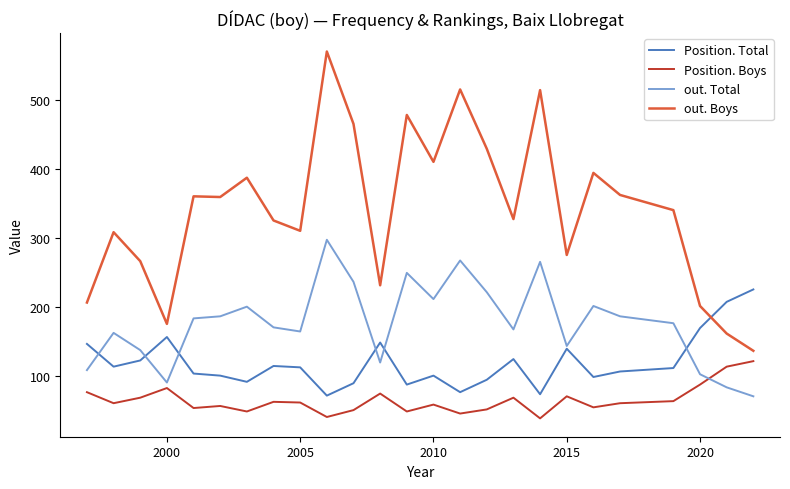

Rank the series by their average value, from lowest to highest.

Position. Boys, Position. Total, out. Total, out. Boys